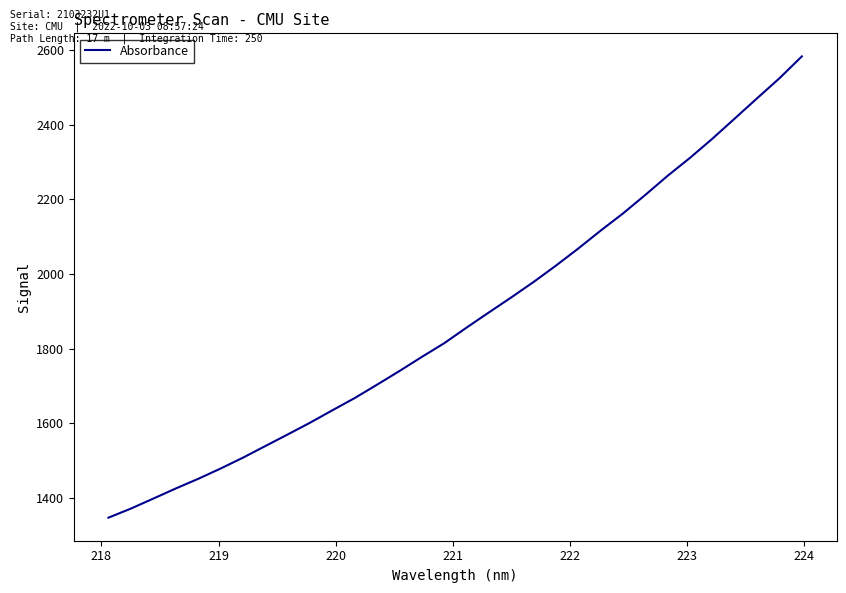

What is the smallest value displayed?

1346.7